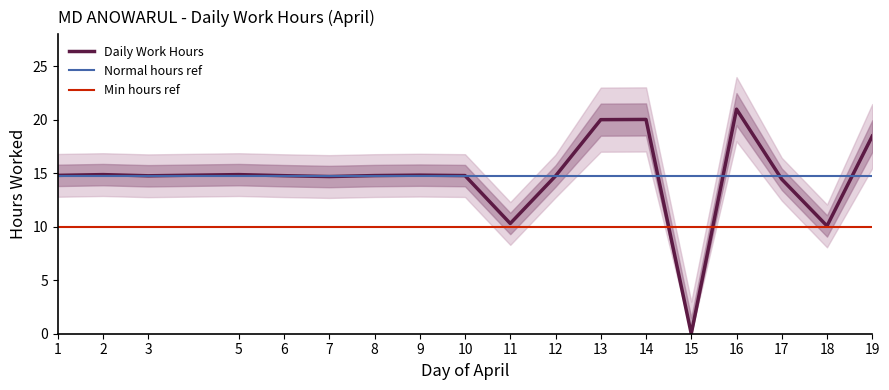

The value of Daily Work Hours at 1 is 8.2. True or false?

False